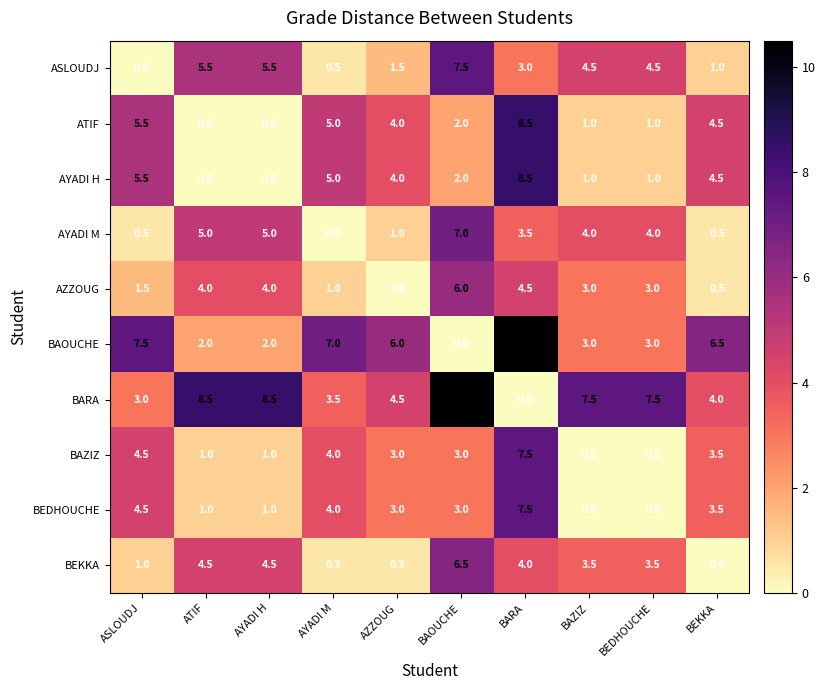

Where does the ATIF series first go above 4?

ASLOUDJ